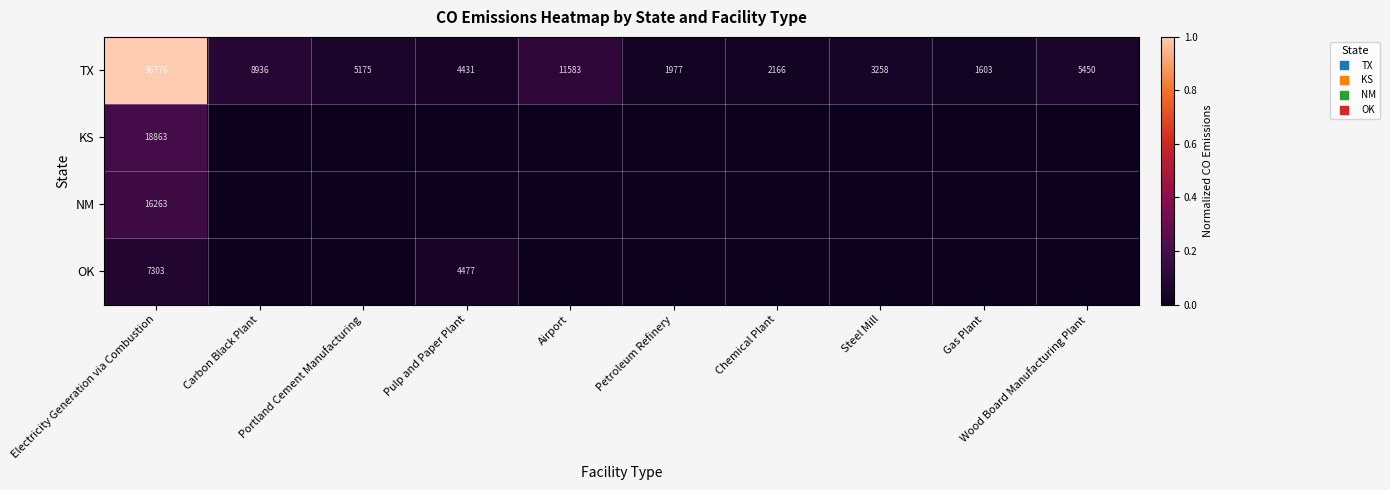

The NM series shows -0.1 at Steel Mill. True or false?

False